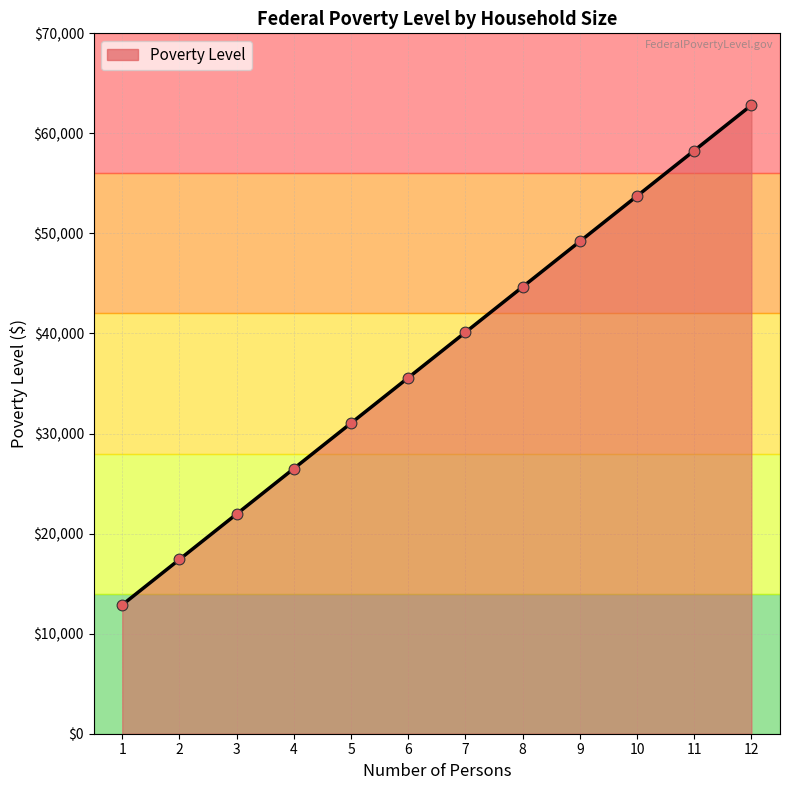

Which has a higher value, 7 or 8?

8